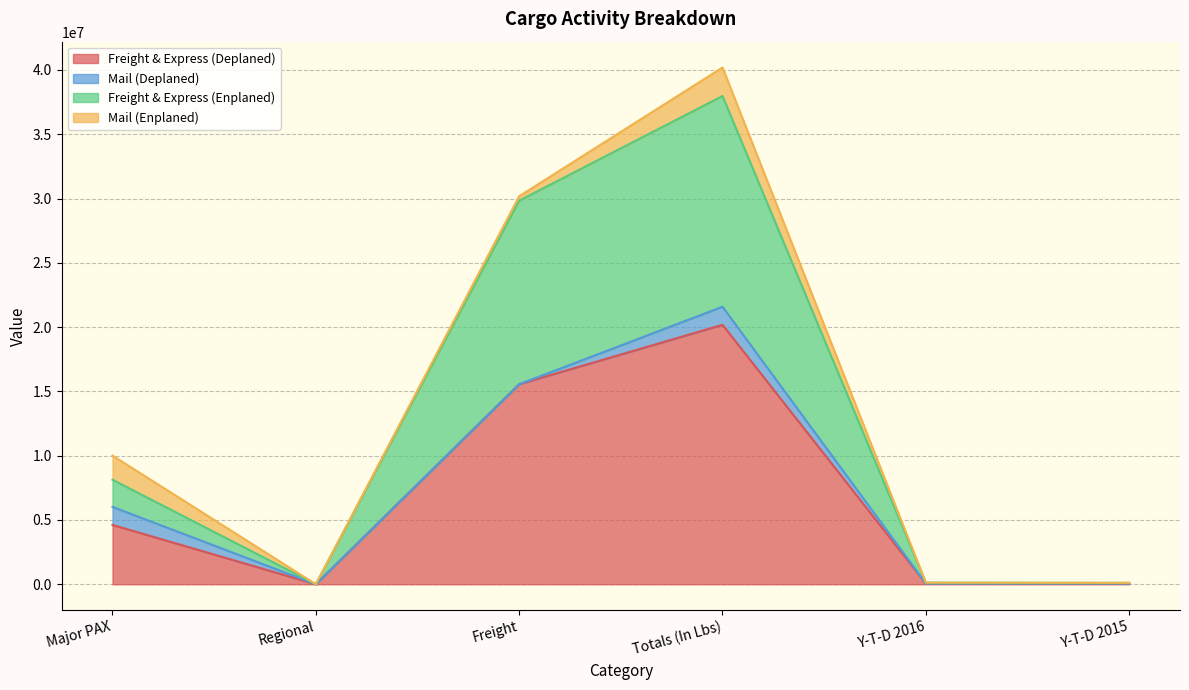

What is the label of the 4th point from the right?

Freight